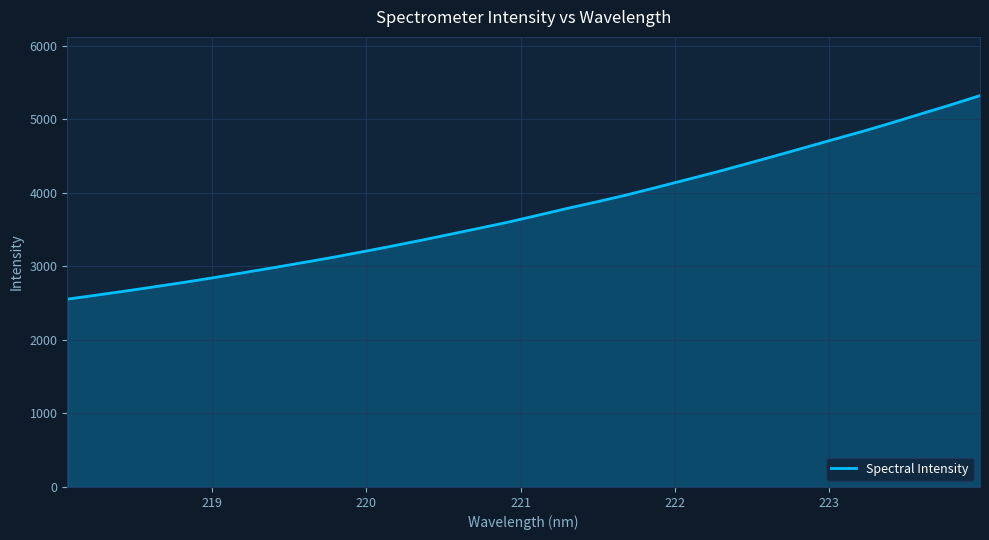

What is the difference between the maximum and minimum values?

2768.1